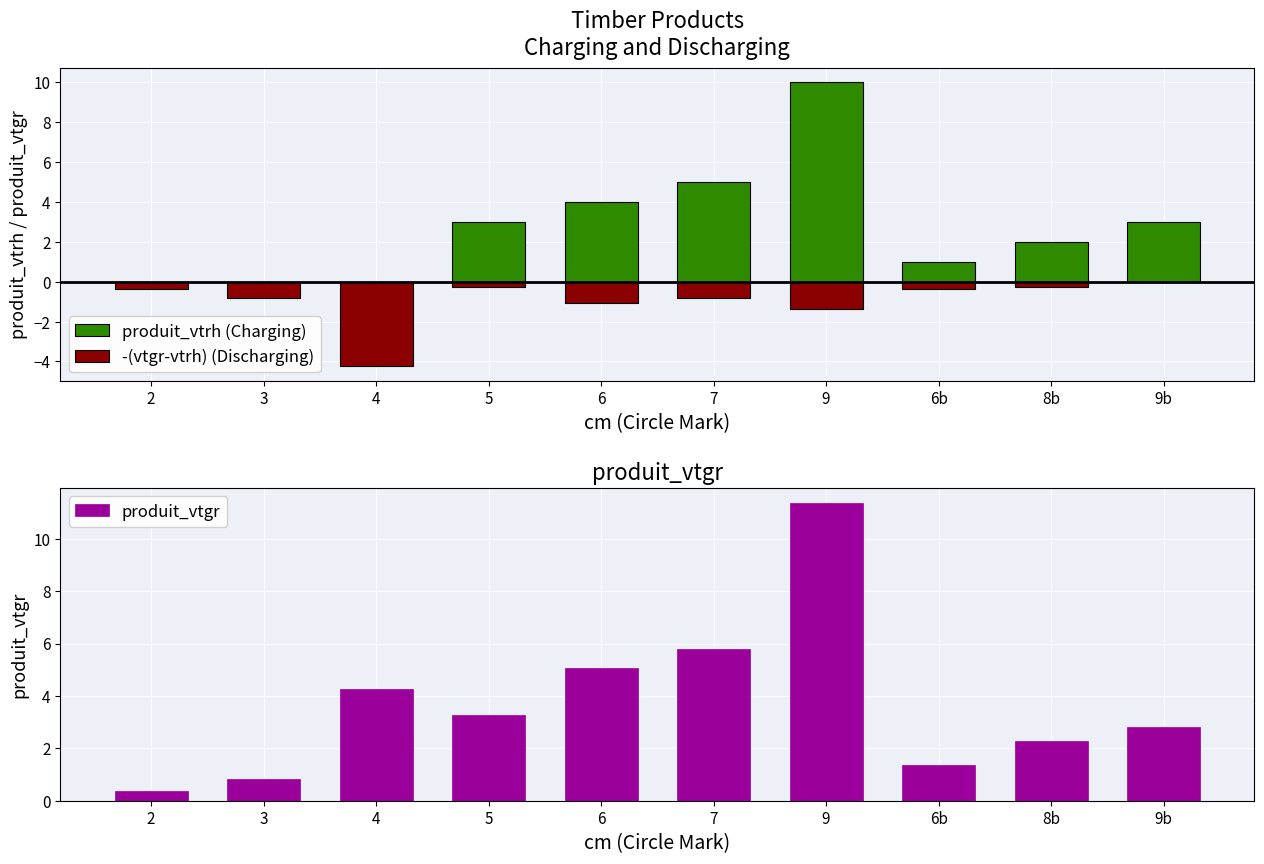

Which series has the widest spread of values?

produit_vtgr